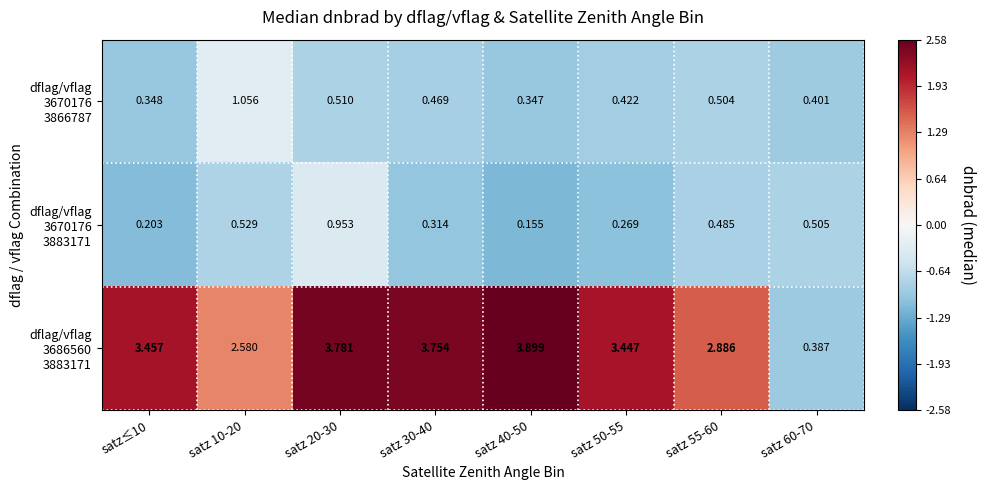

How many distinct data groups are displayed?

3